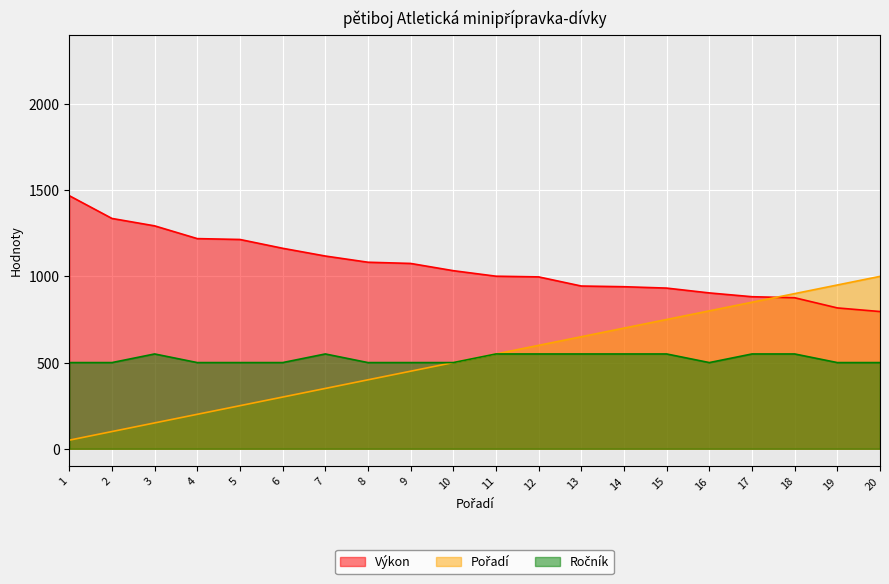

The Výkon series shows 200 at 15. True or false?

False